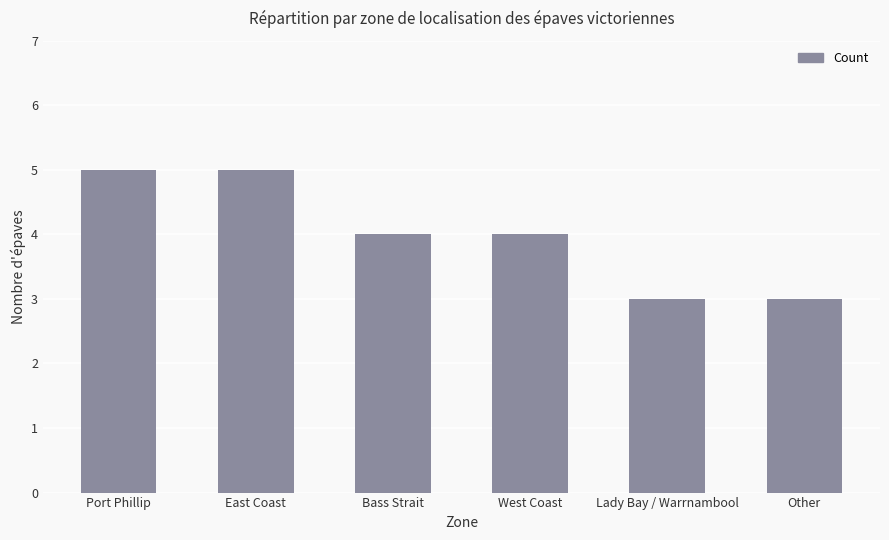

Are the bars horizontal?

No